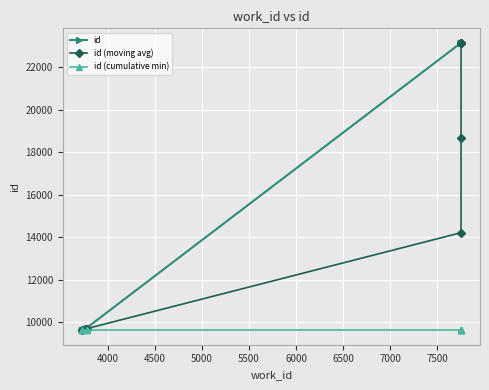

True or false: id (cumulative min) has a value of 2228.9 at 8000.

False